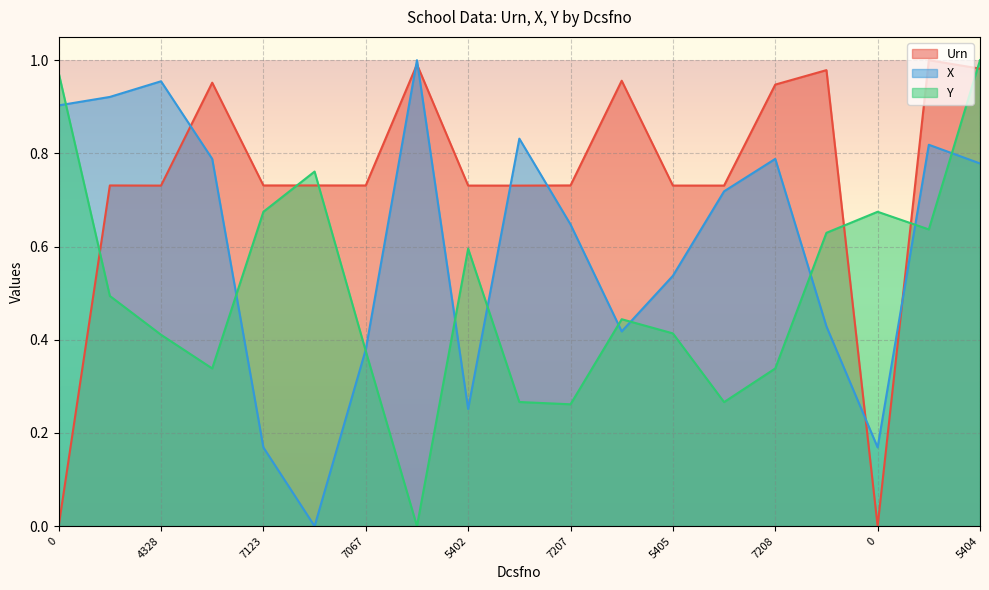

How many lines are shown in the chart?

3